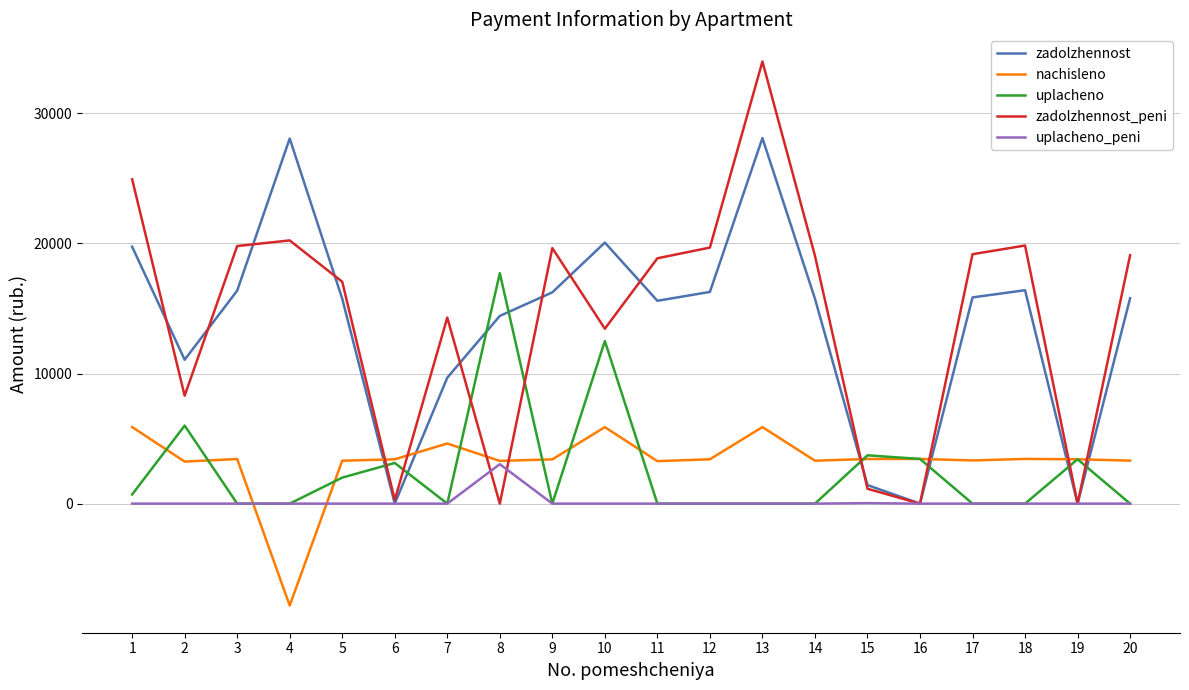

What is the maximum value for nachisleno?

5885.5